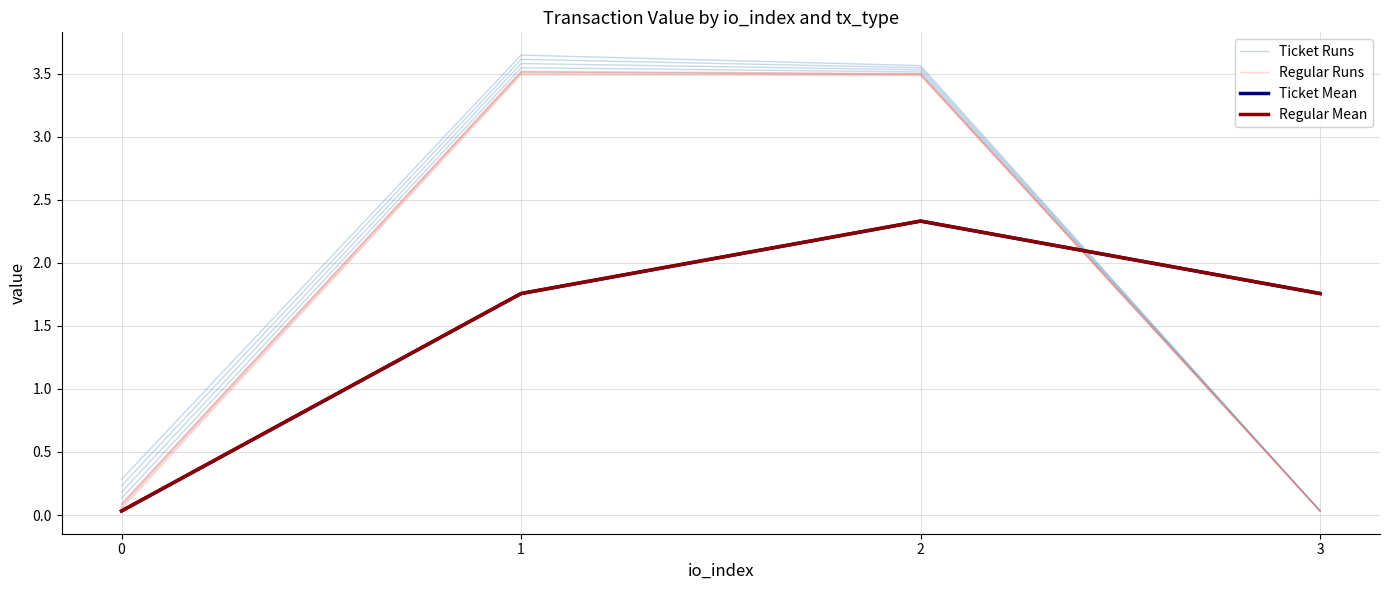

What is the value of the Ticket Runs point at the 2nd from the left?

3.5